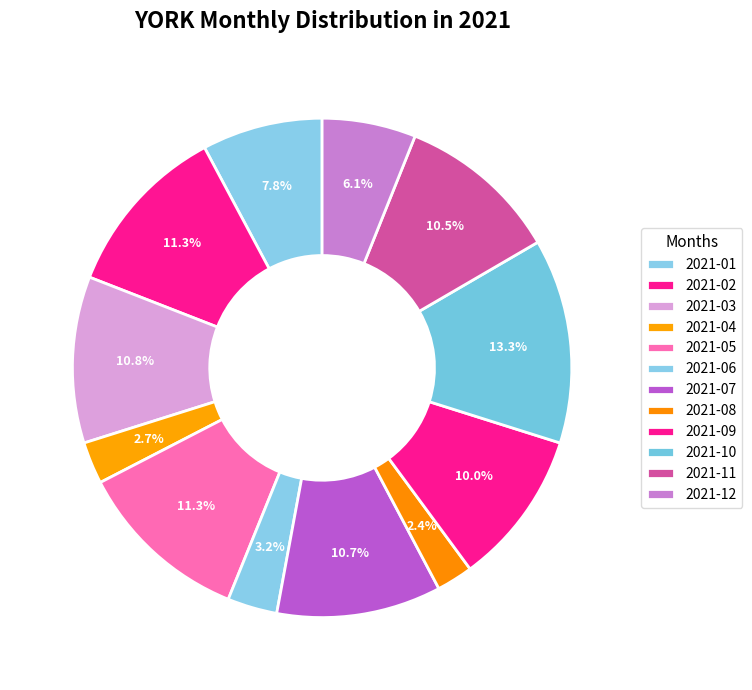

Is the sum of 2021-06 and 2021-04 greater than half?

No